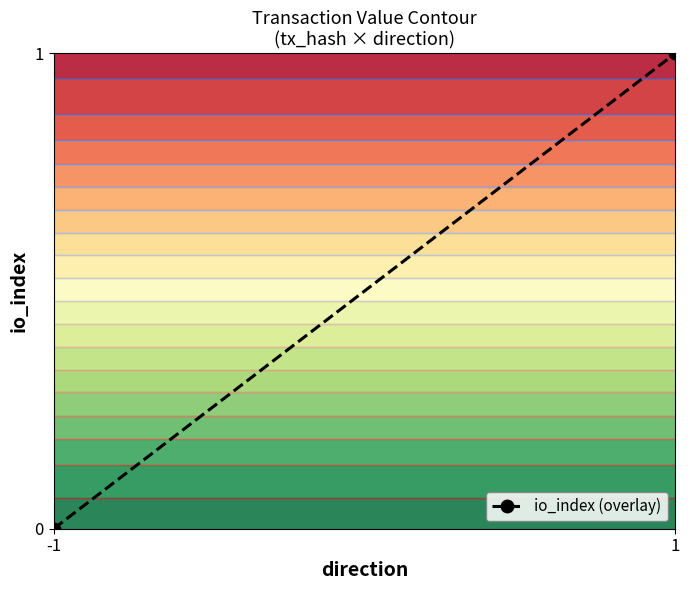

What is the greatest value displayed?

1